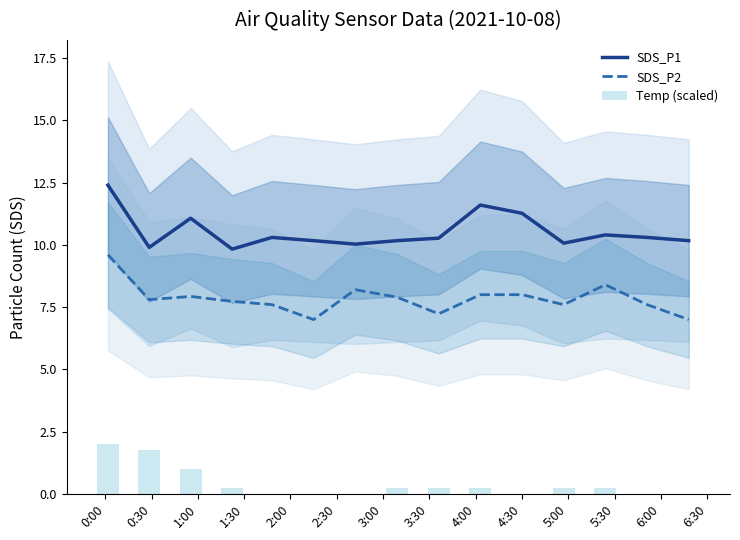

True or false: SDS_P1 and SDS_P2 intersect in this chart.

False